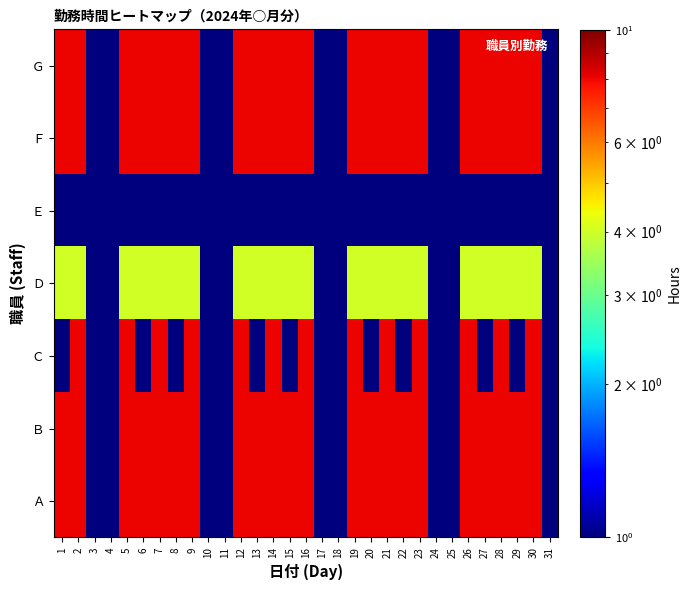

At how many categories does at least one series exceed 4?

22